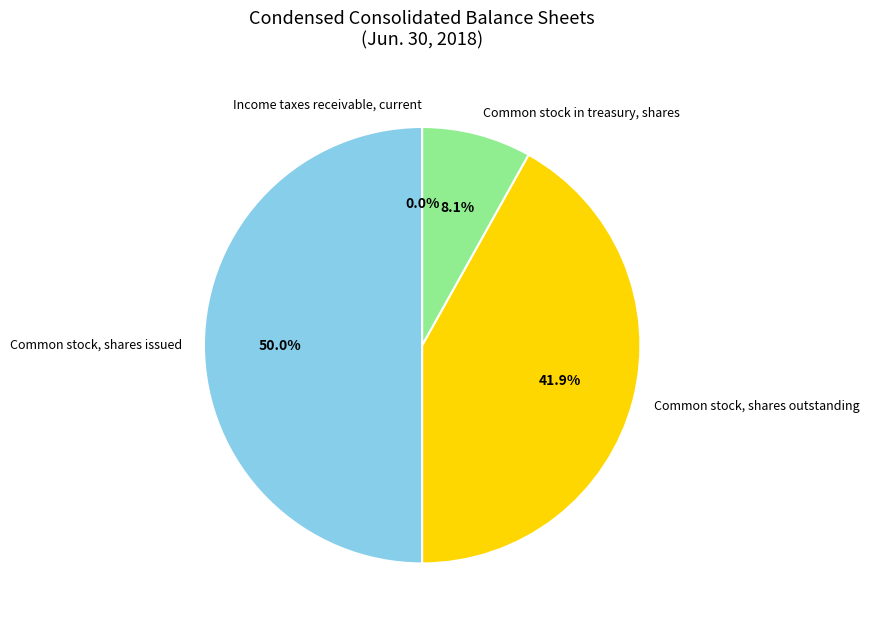

To the nearest percent, what is the average slice percentage?

25%